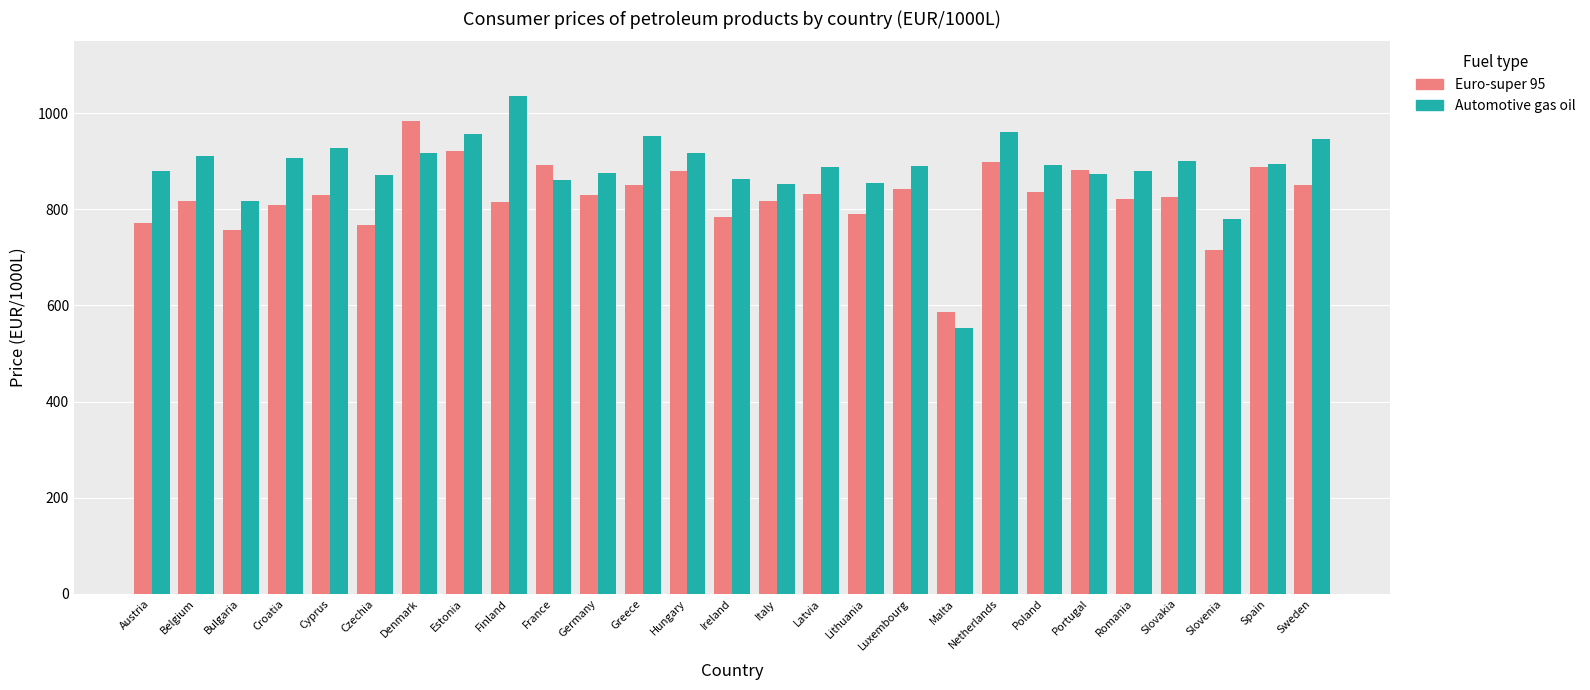

True or false: Automotive gas oil has a value of 889.9 at Luxembourg.

True